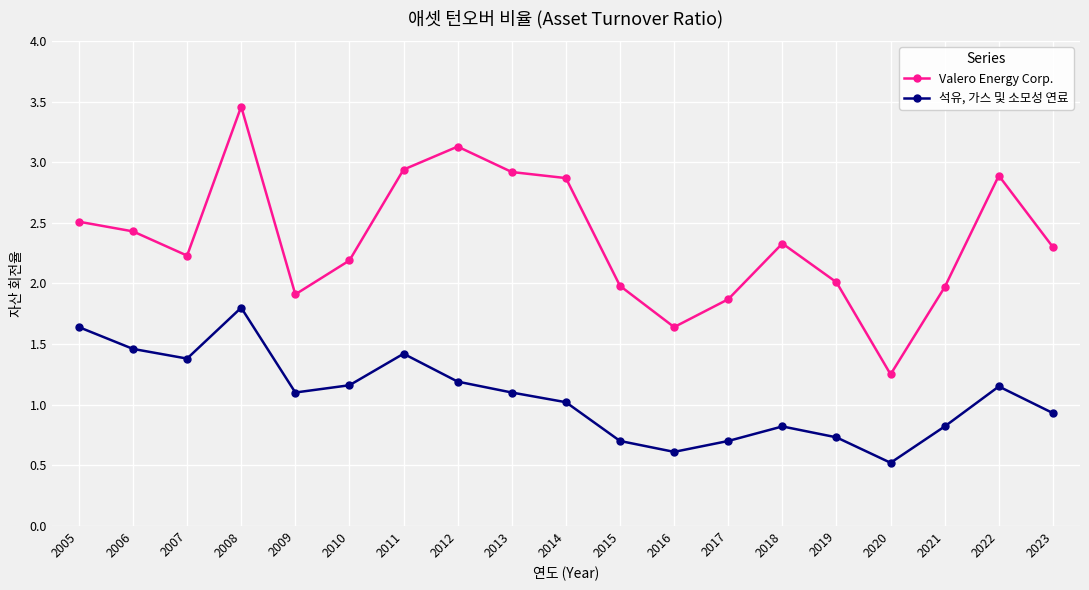

How many data points in 석유, 가스 및 소모성 연료 are less than 1?

8